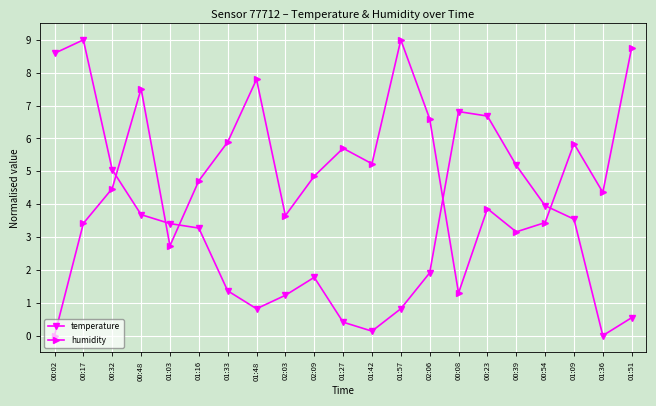

Where does the humidity series first go above 4?

00:32